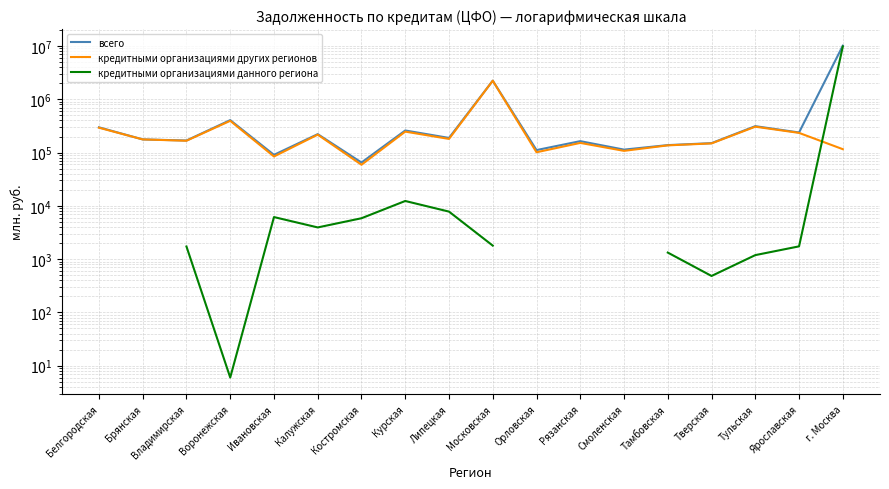

What is the maximum value shown in the chart?

10131279.0